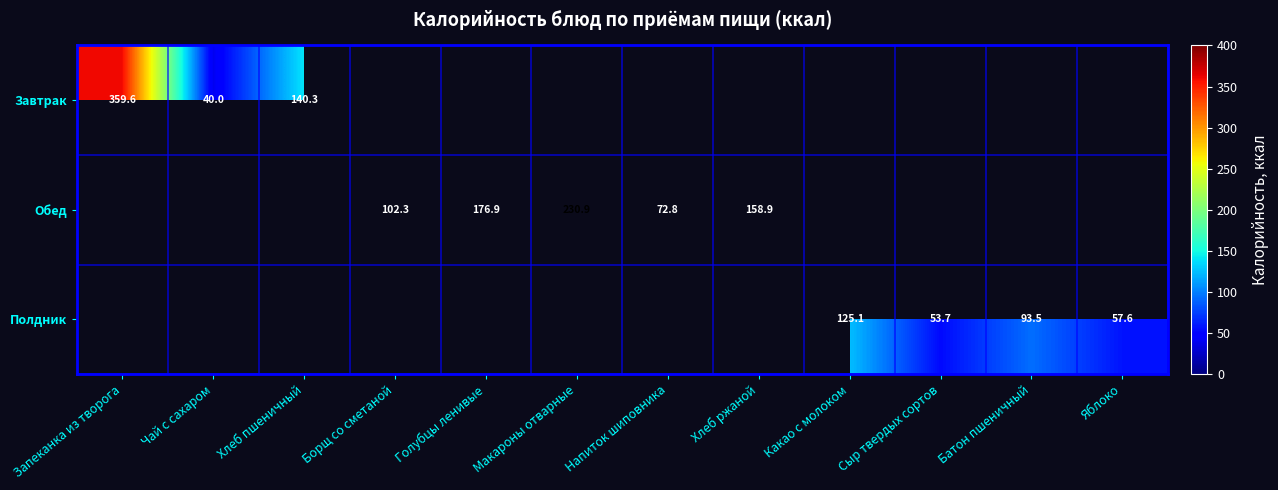

Is it true that Обед equals 158.9 at Хлеб ржаной?

True